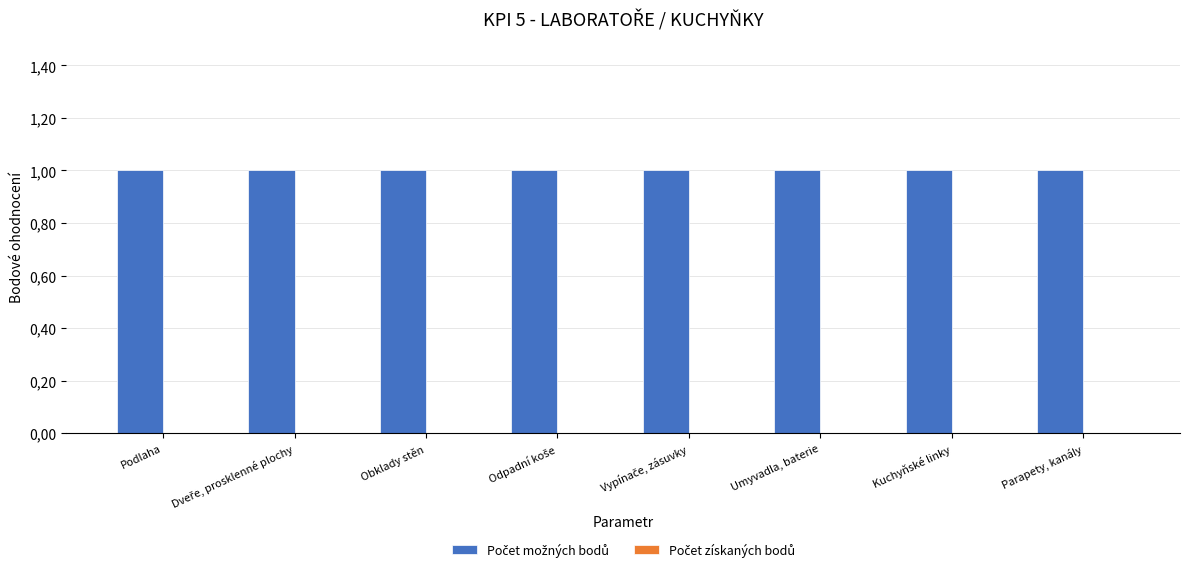

How many bars are there in total?

16